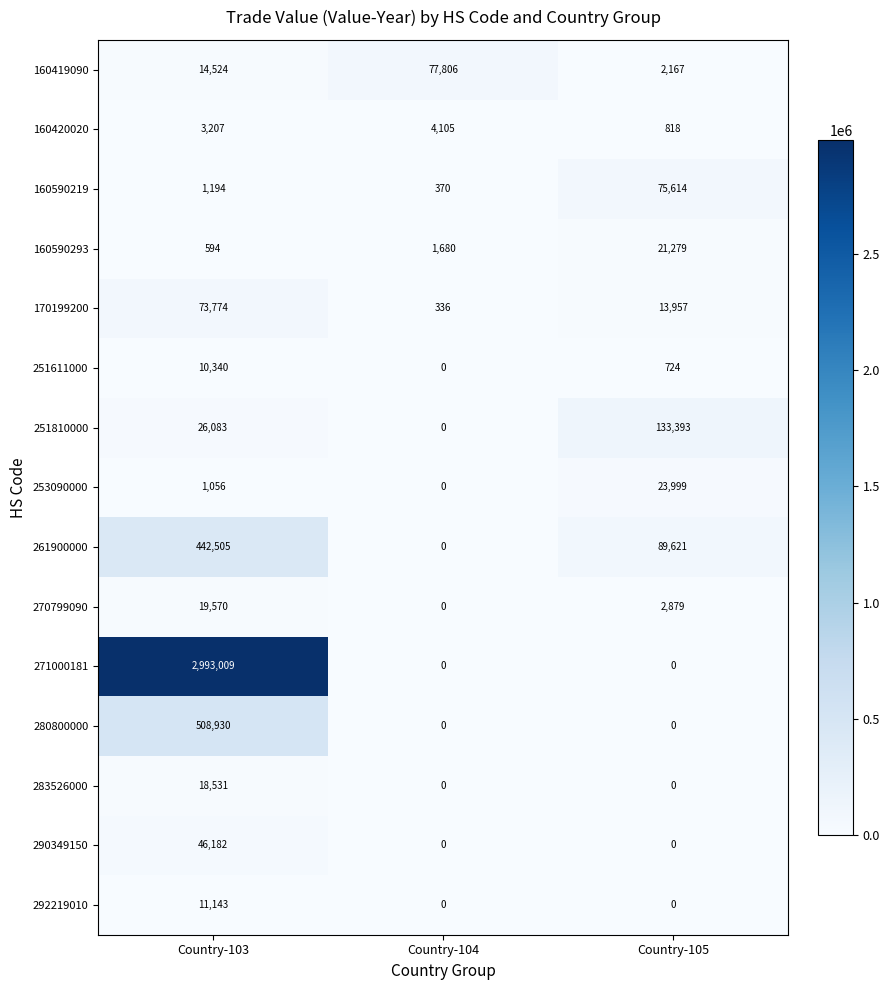

What is the sum of the 280800000 values at Country-103 and Country-105?

508930